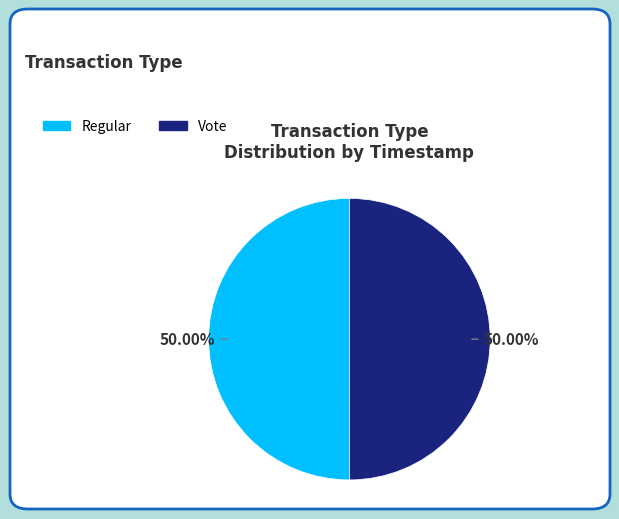

Do Regular and Vote together represent more than half of the pie?

Yes